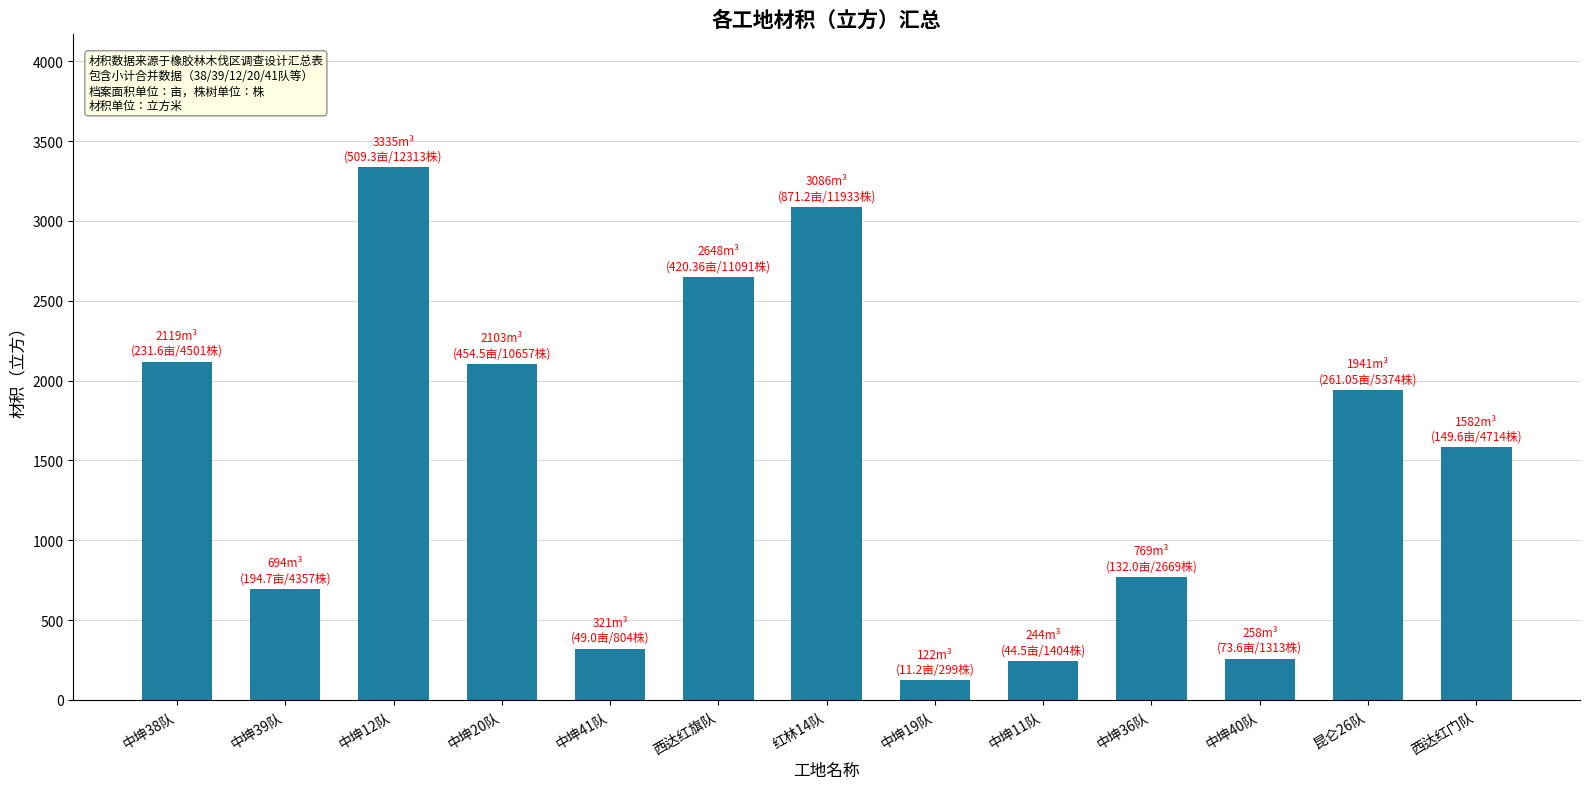

What is the smallest value displayed?

122